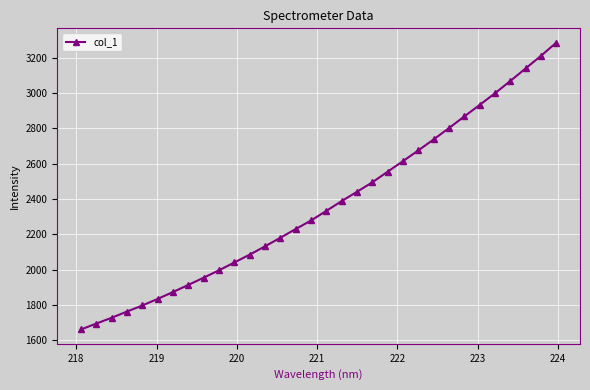

True or false: there are more than 2 points higher than both neighbors.

False